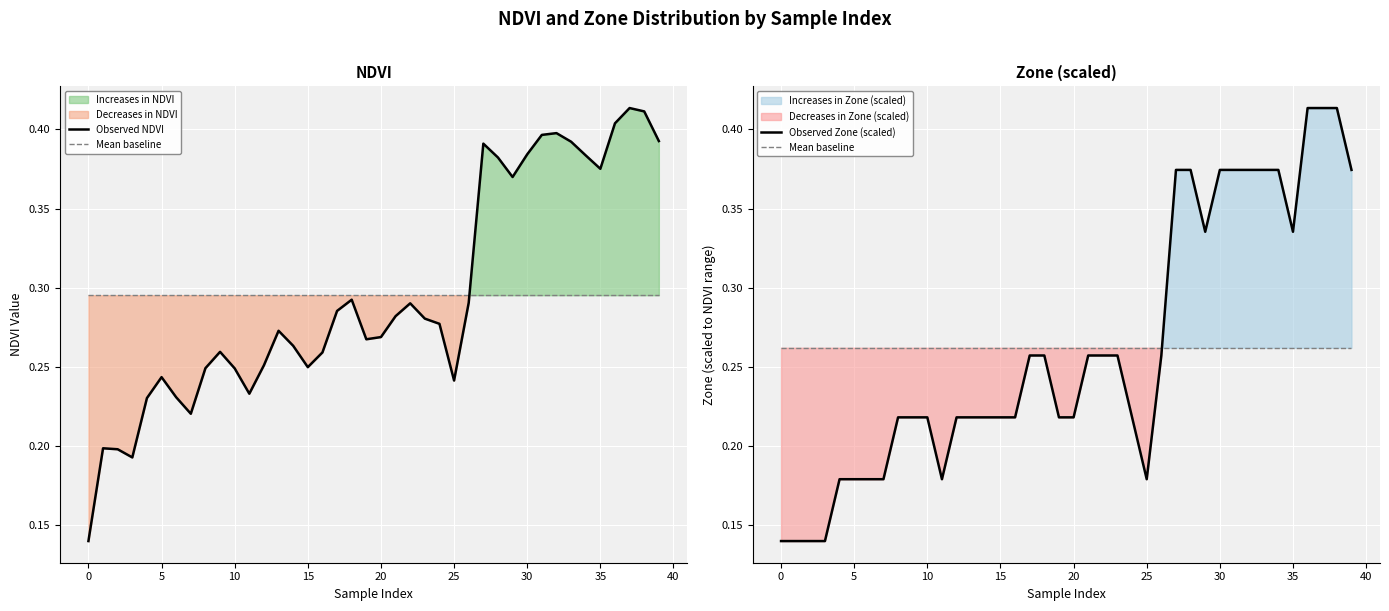

Reading right to left, what are all the values shown in this chart?

Observed NDVI: 0.4	0.4	0.4	0.4	0.4	0.4	0.4	0.4	0.4	0.4	0.4	0.4	0.4	0.3	0.2	0.3	0.3	0.3	0.3	0.3	0.3	0.3	0.3	0.3	0.2	0.3	0.3	0.3	0.2	0.2	0.3	0.2	0.2	0.2	0.2	0.2	0.2	0.2	0.2	0.1
Mean baseline: 0.3	0.3	0.3	0.3	0.3	0.3	0.3	0.3	0.3	0.3	0.3	0.3	0.3	0.3	0.3	0.3	0.3	0.3	0.3	0.3	0.3	0.3	0.3	0.3	0.3	0.3	0.3	0.3	0.3	0.3	0.3	0.3	0.3	0.3	0.3	0.3	0.3	0.3	0.3	0.3
Observed Zone (scaled): 0.4	0.4	0.4	0.4	0.3	0.4	0.4	0.4	0.4	0.4	0.3	0.4	0.4	0.3	0.2	0.2	0.3	0.3	0.3	0.2	0.2	0.3	0.3	0.2	0.2	0.2	0.2	0.2	0.2	0.2	0.2	0.2	0.2	0.2	0.2	0.2	0.1	0.1	0.1	0.1